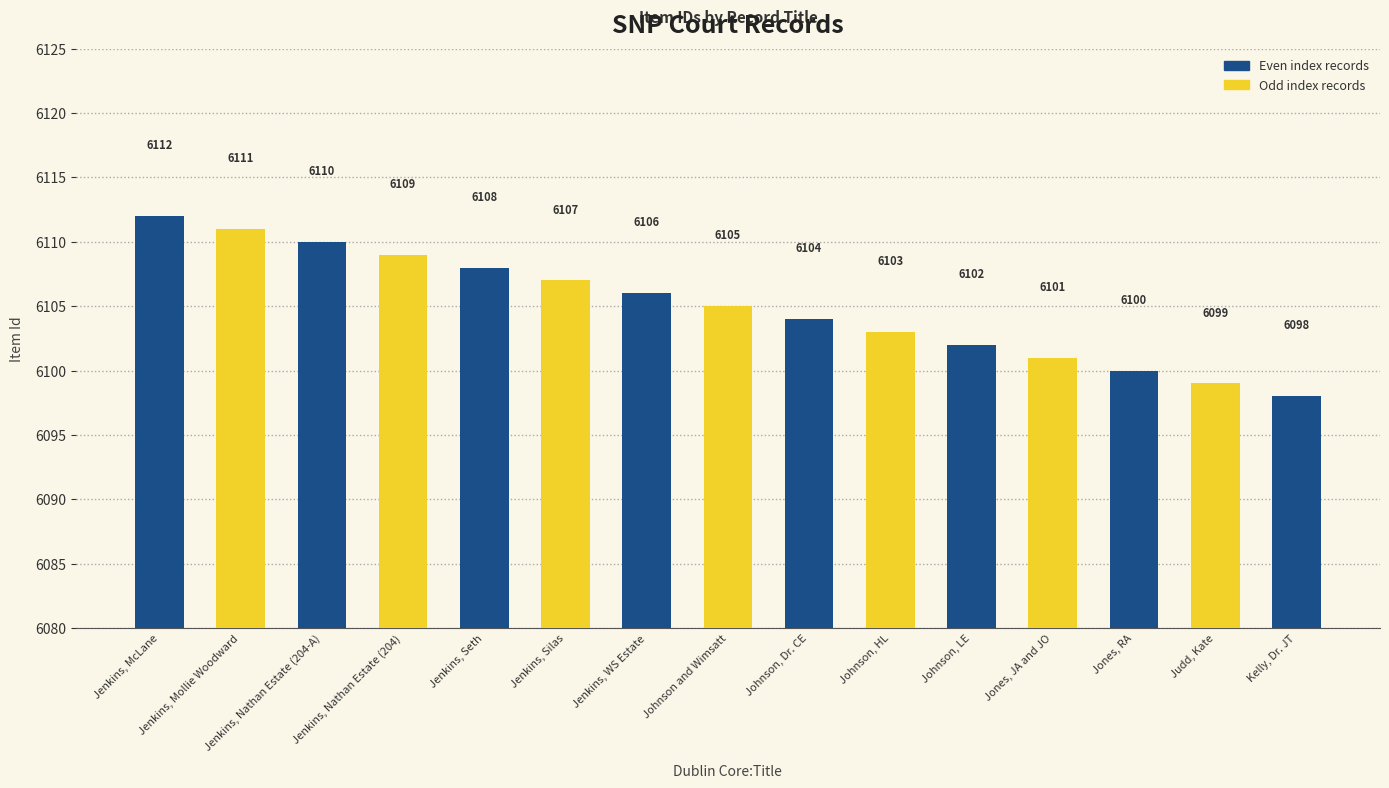

Reading right to left, transcribe all the data shown in this chart.

6098	6099	6100	6101	6102	6103	6104	6105	6106	6107	6108	6109	6110	6111	6112